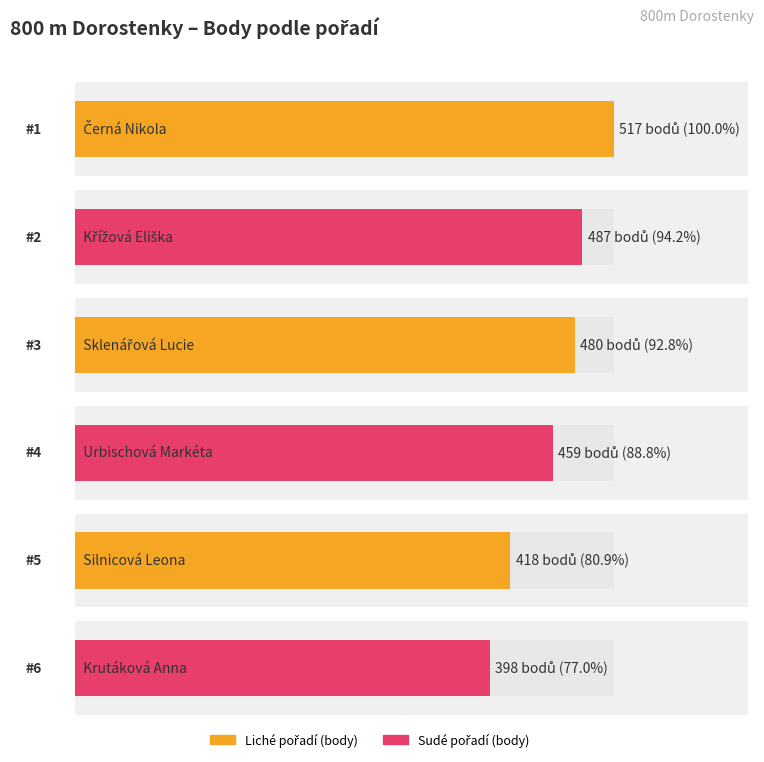

Reading right to left, what are all the values shown in this chart?

398	418	459	480	487	517